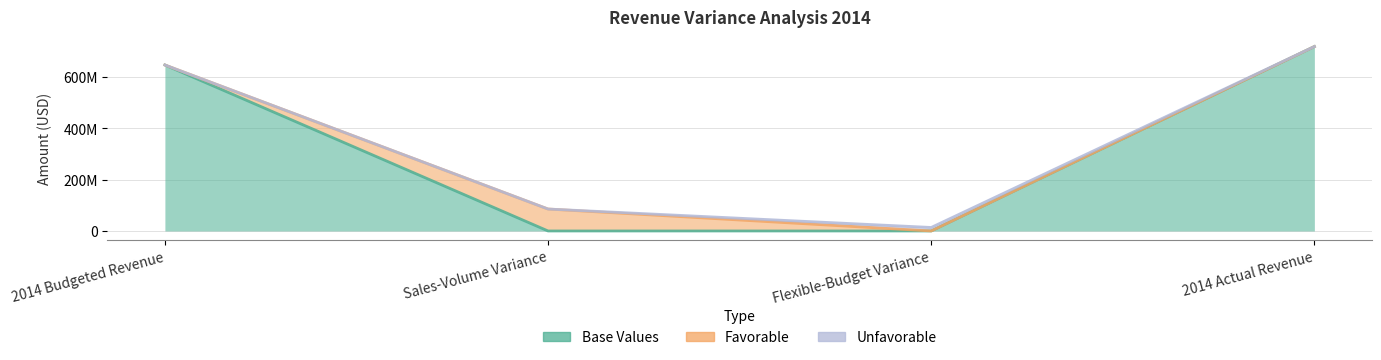

Which label corresponds to the smallest value in the chart?

Sales-Volume Variance